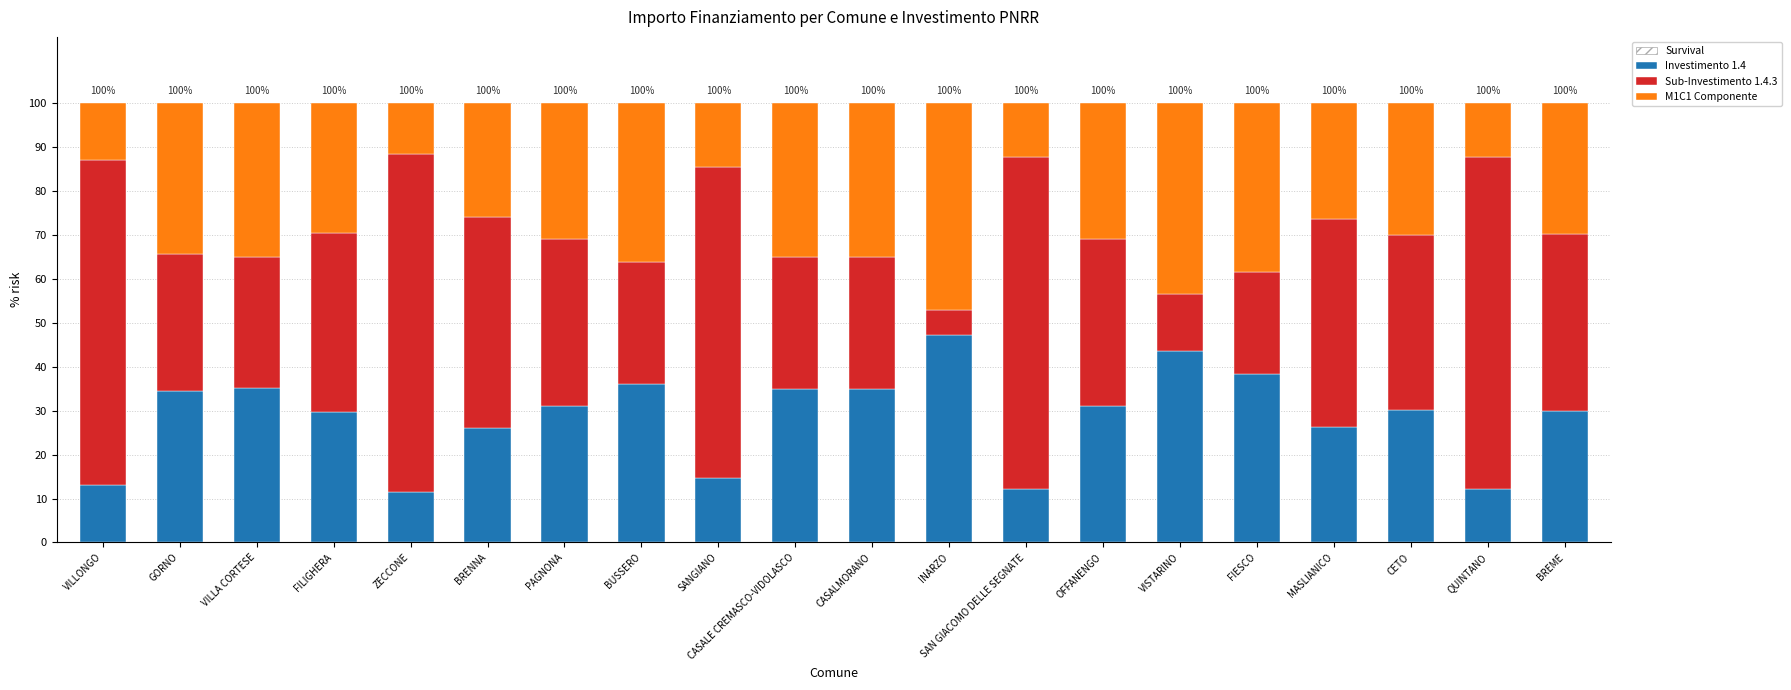

What is the total value across all series at INARZO?

100.0